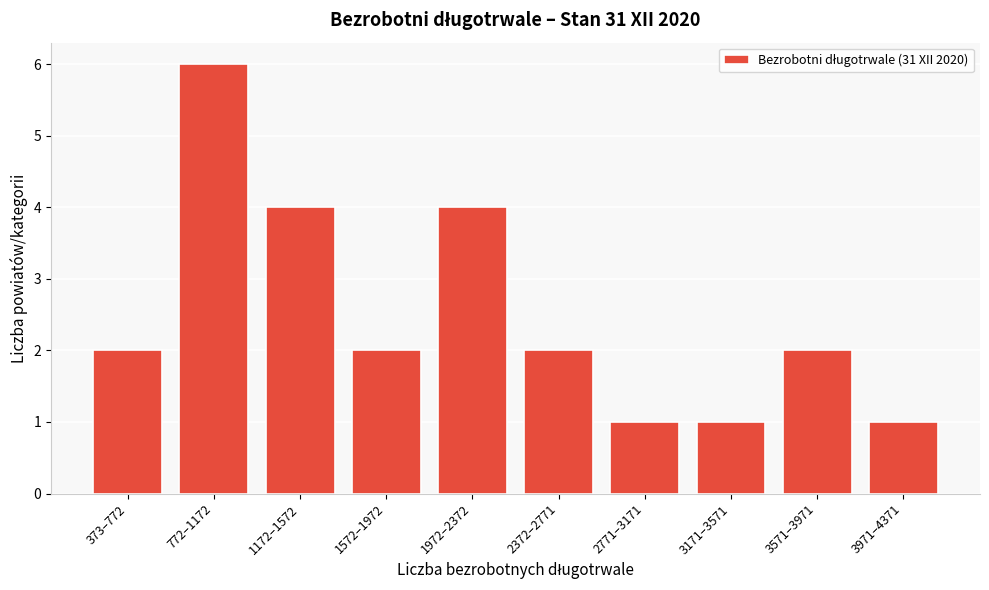

Reading left to right, transcribe all the data shown in this chart.

373–772=2	772–1172=6	1172–1572=4	1572–1972=2	1972–2372=4	2372–2771=2	2771–3171=1	3171–3571=1	3571–3971=2	3971–4371=1